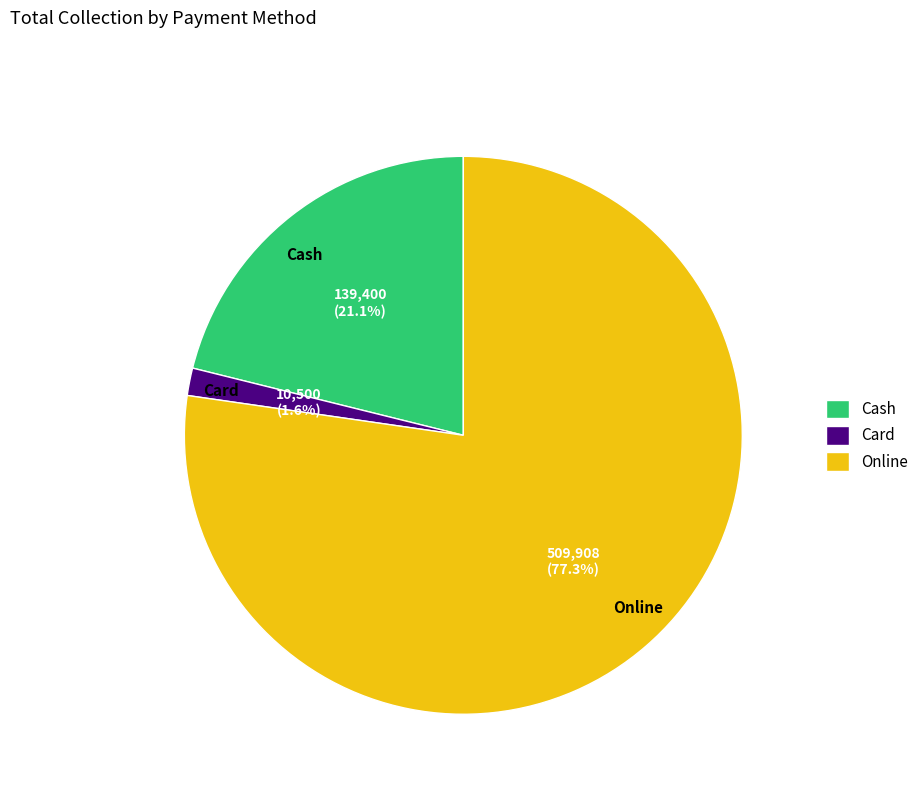

The Online slice represents 77% of the pie. True or false?

True